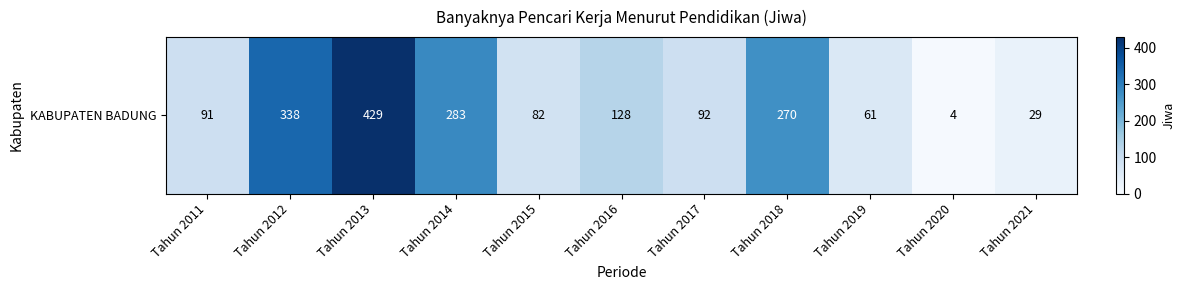

How many data points are less than 92?

5